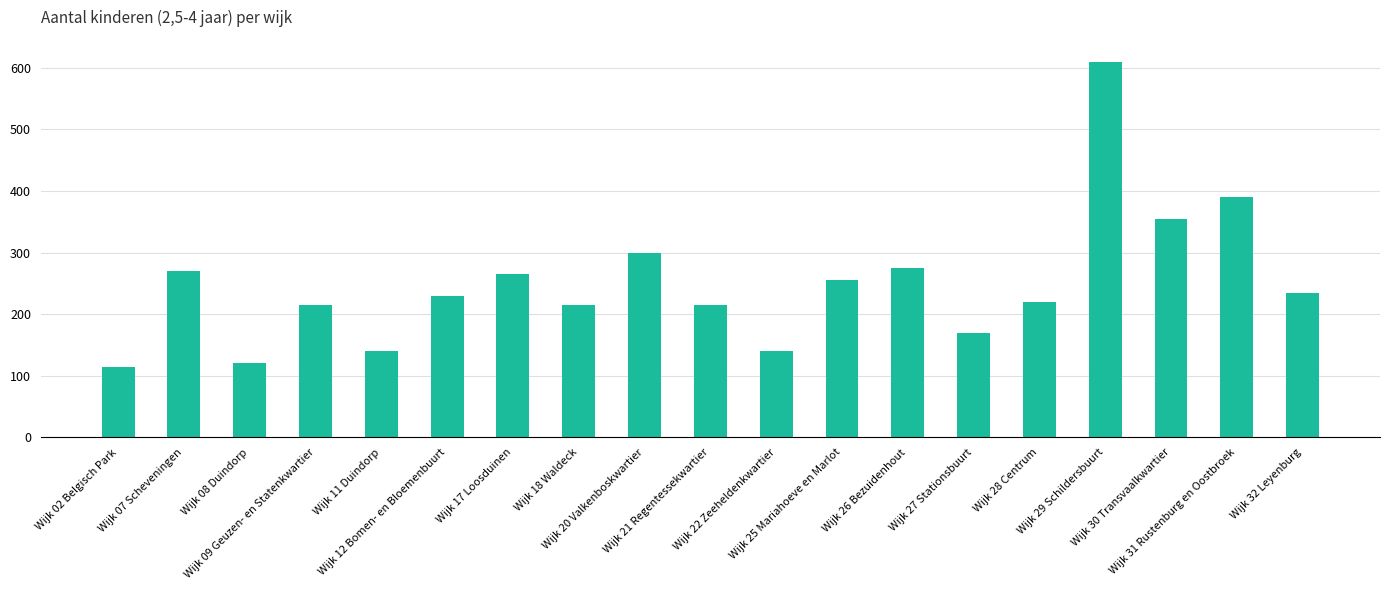

What is the value of the 3rd bar from the left?

120